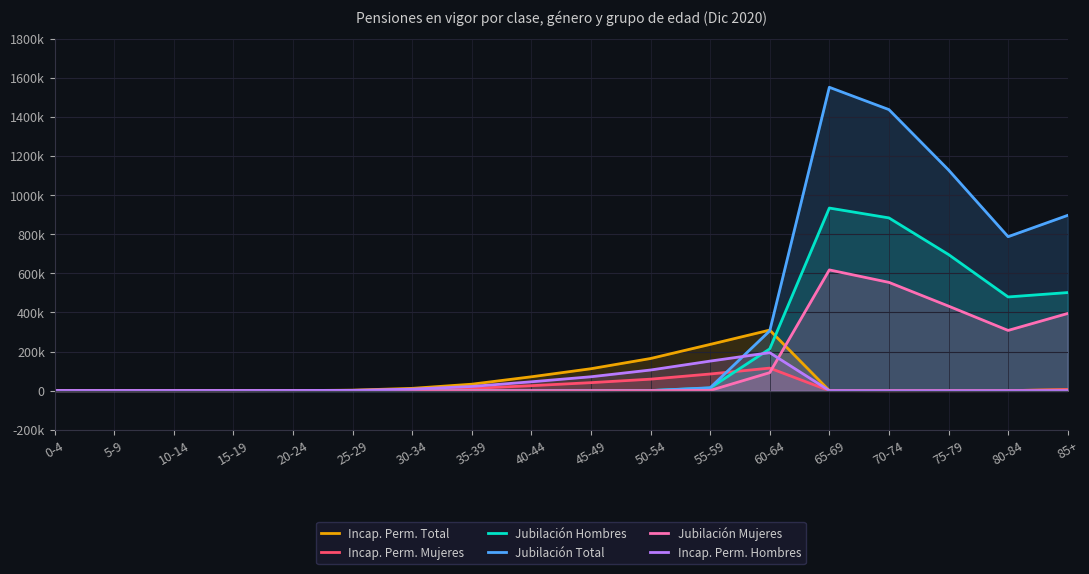

Which series has the largest range (max minus min)?

Jubilación Total